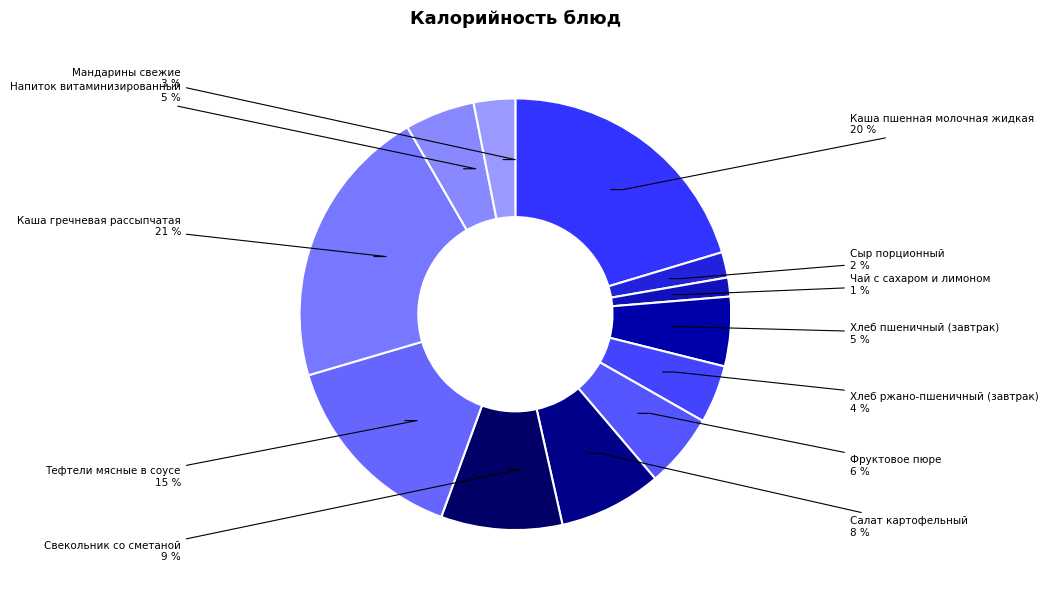

How many slices are in this pie chart?

12